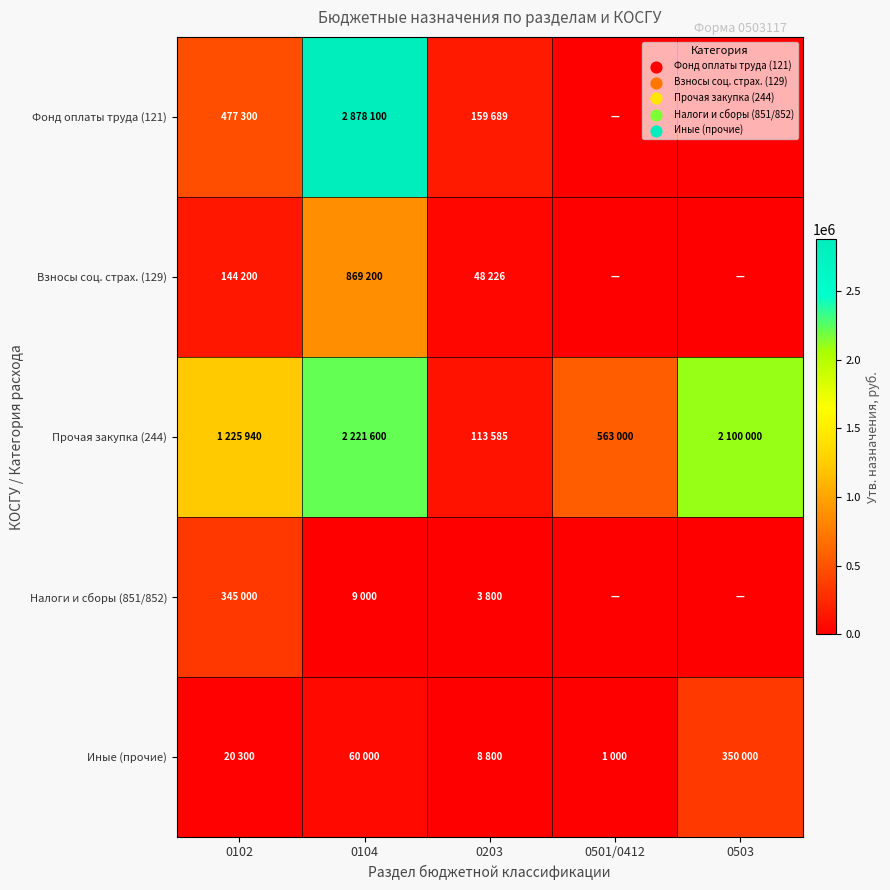

Which series has the largest range (max minus min)?

Фонд оплаты труда (121)